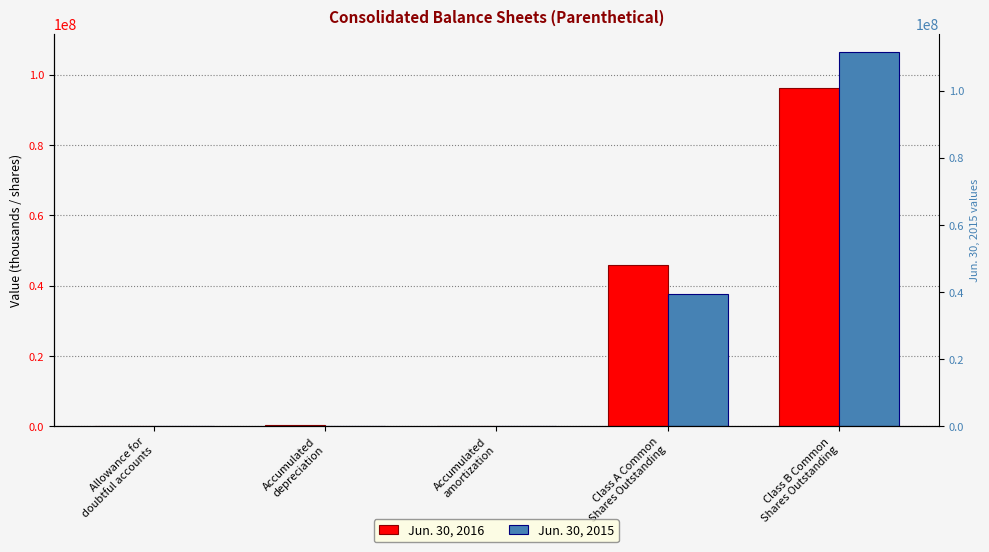

What is the highest value of the Jun. 30, 2016 series?

96132723